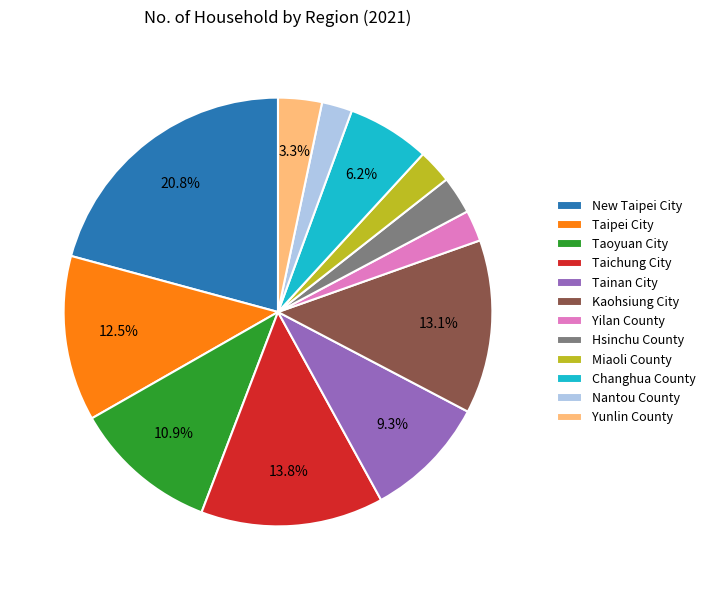

Which has a higher value, Taipei City or Changhua County?

Taipei City